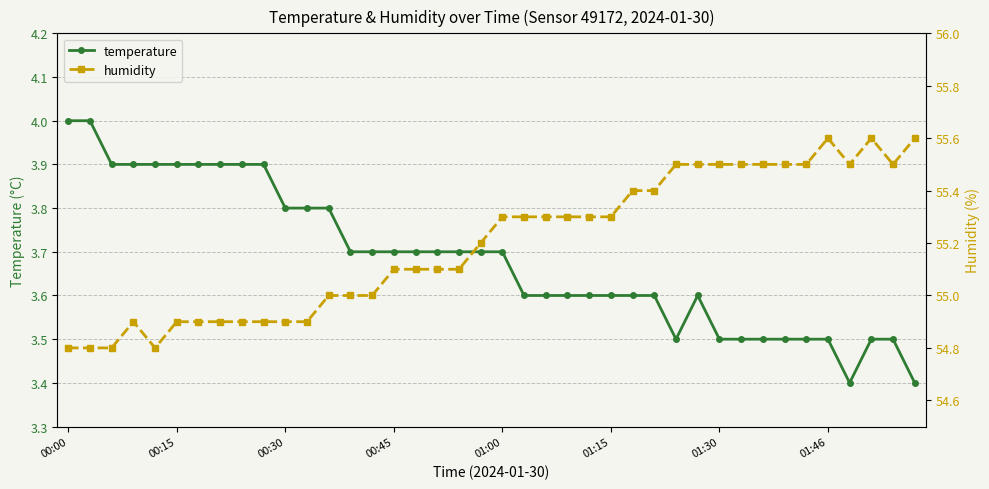

How many data points in humidity are less than 55?

12